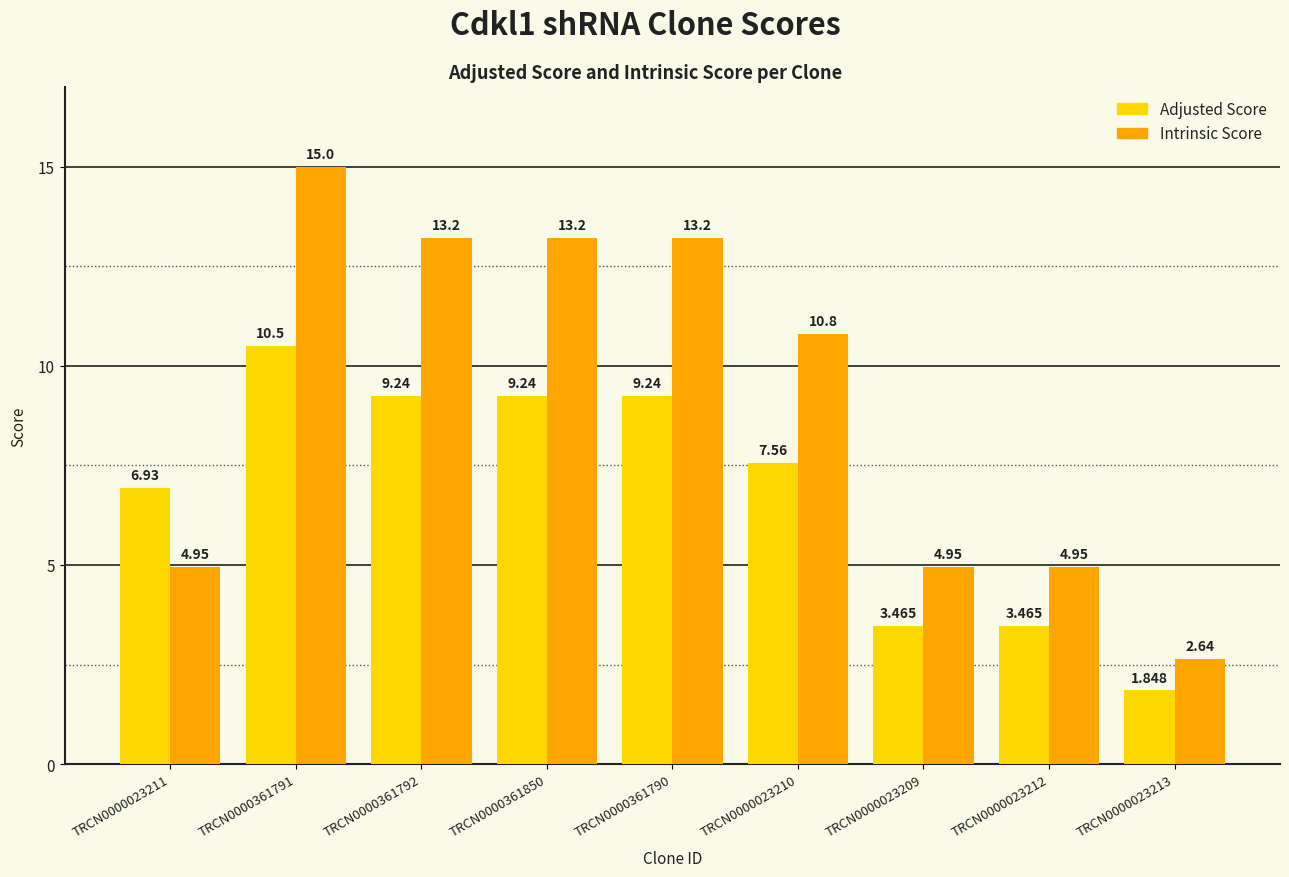

The Intrinsic Score series shows 1.1 at TRCN0000023213. True or false?

False